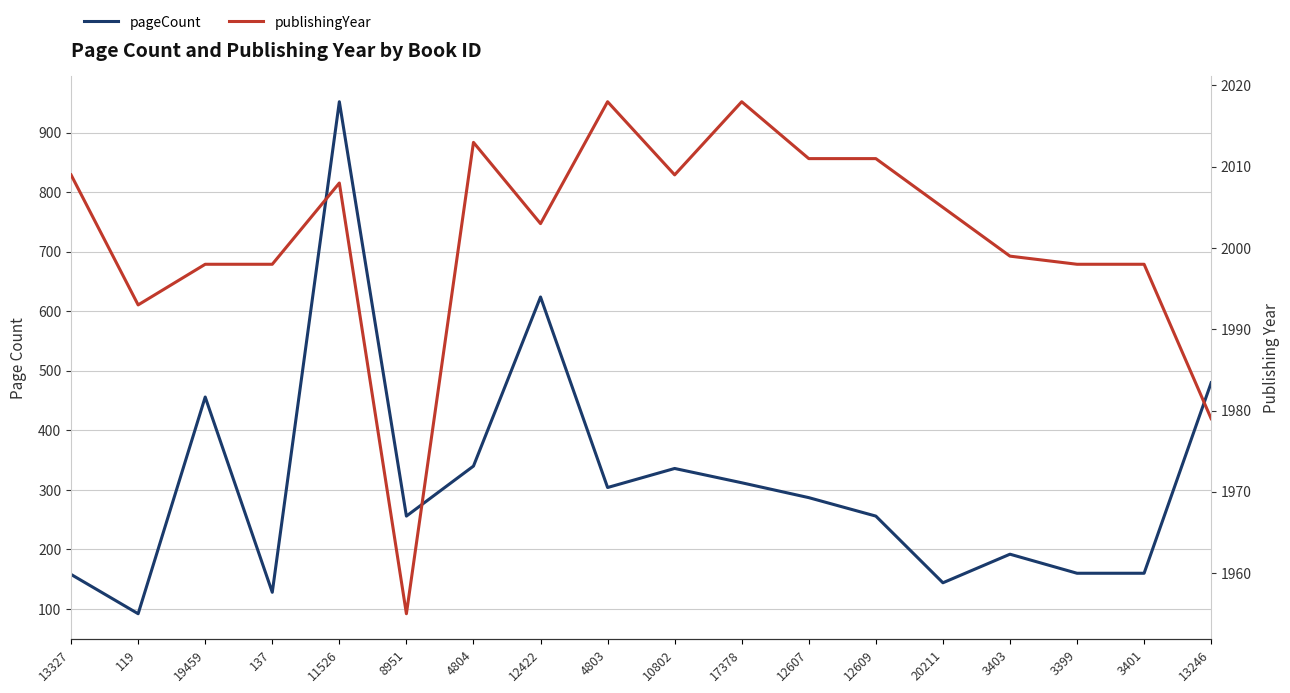

List the labels in order of pageCount value, smallest first.

119, 137, 20211, 13327, 3399, 3401, 3403, 8951, 12609, 12607, 4803, 17378, 10802, 4804, 19459, 13246, 12422, 11526